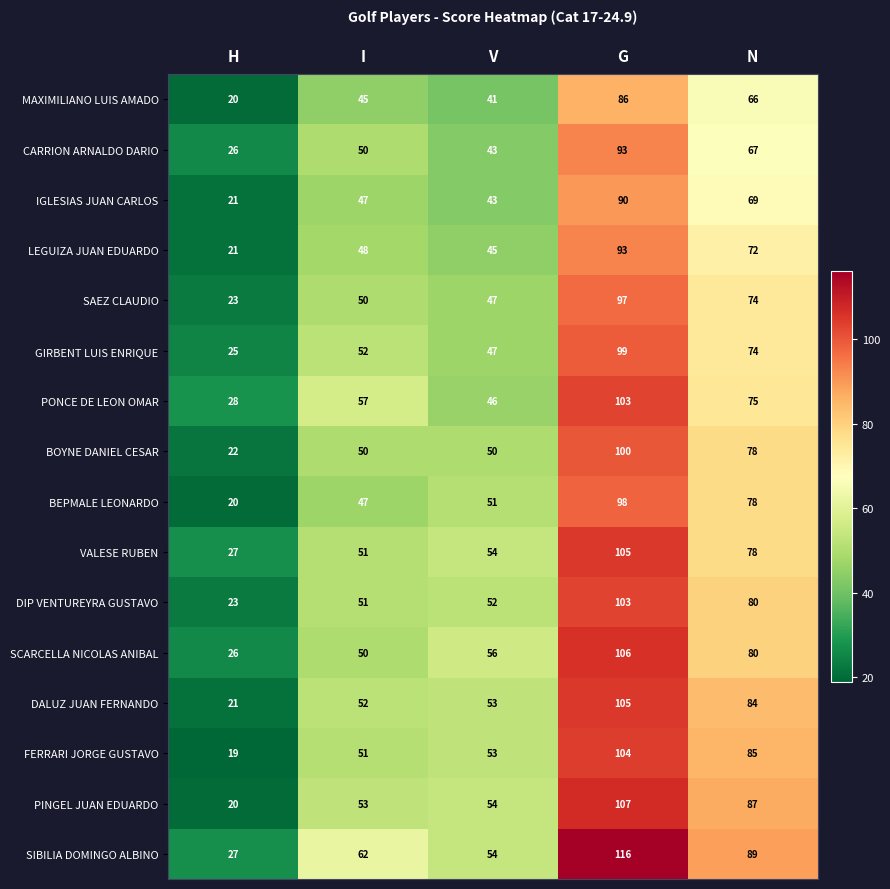

At which category is the sum across all series the highest?

G